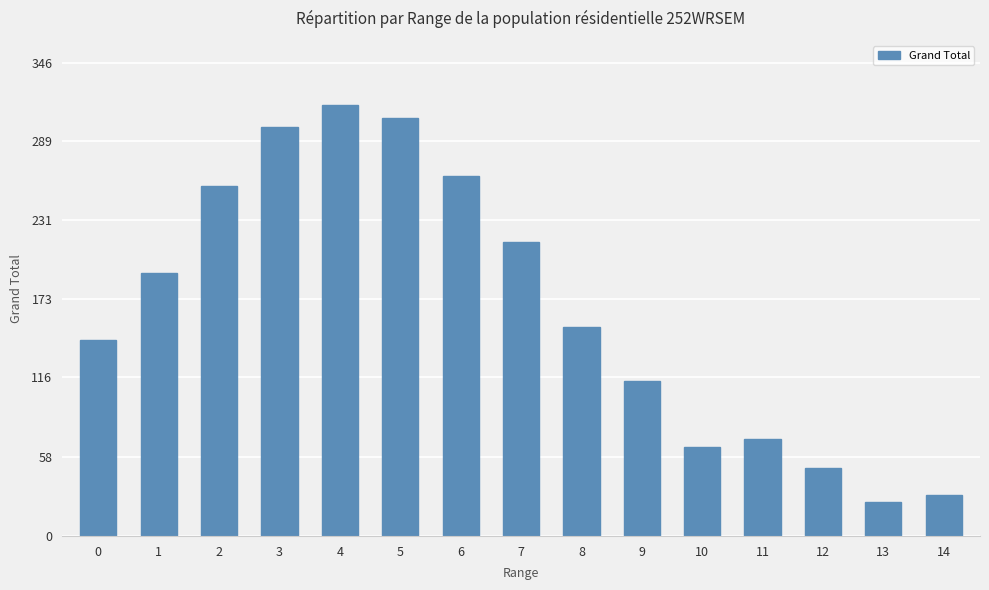

Rank the categories by value from lowest to highest.

13, 14, 12, 10, 11, 9, 0, 8, 1, 7, 2, 6, 3, 5, 4